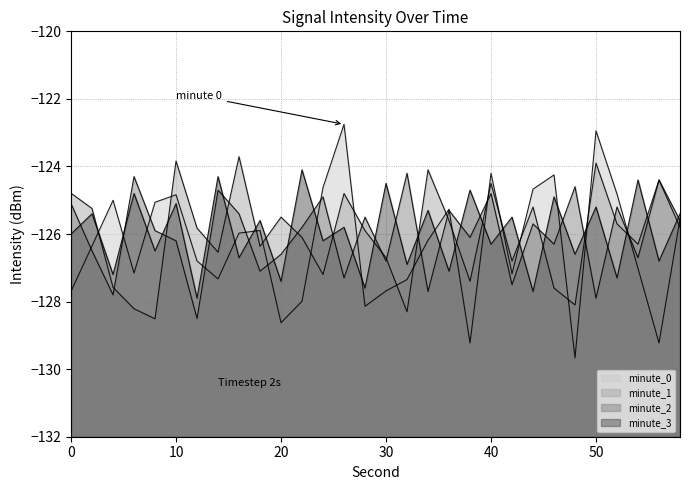

In minute_3, how many points are lower than both neighbors (excluding endpoints)?

14